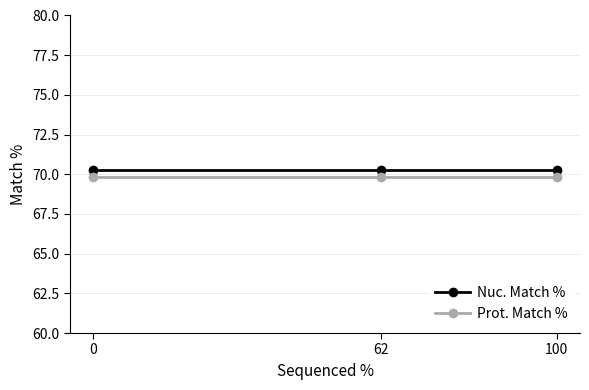

What is the value of the Nuc. Match % point at the 2nd from the left?

70.3